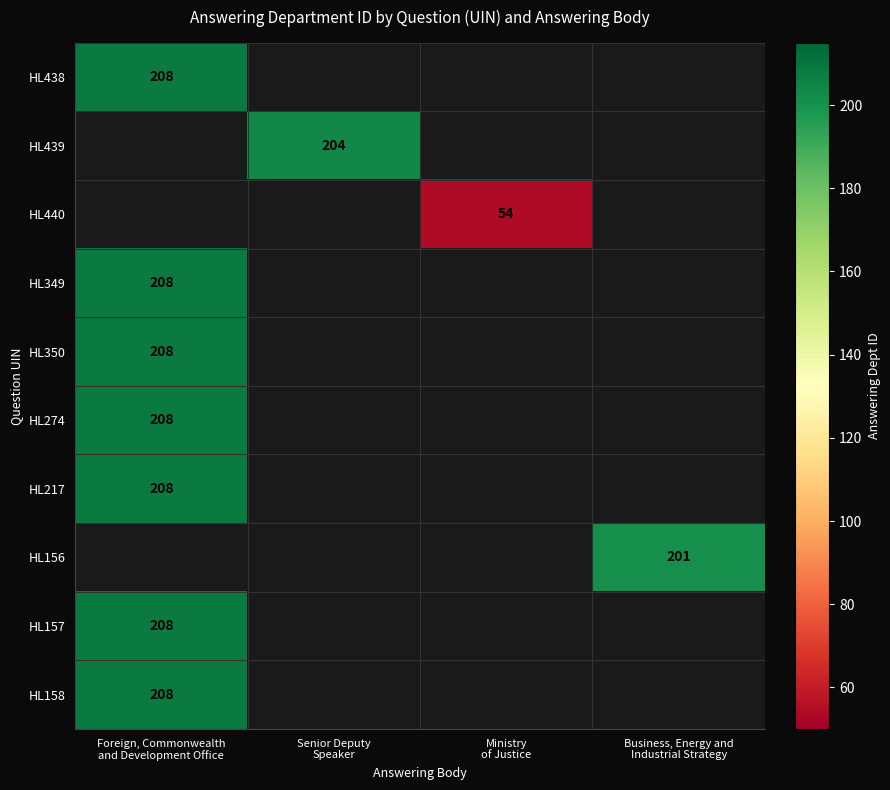

Count the number of categories in the chart.

4